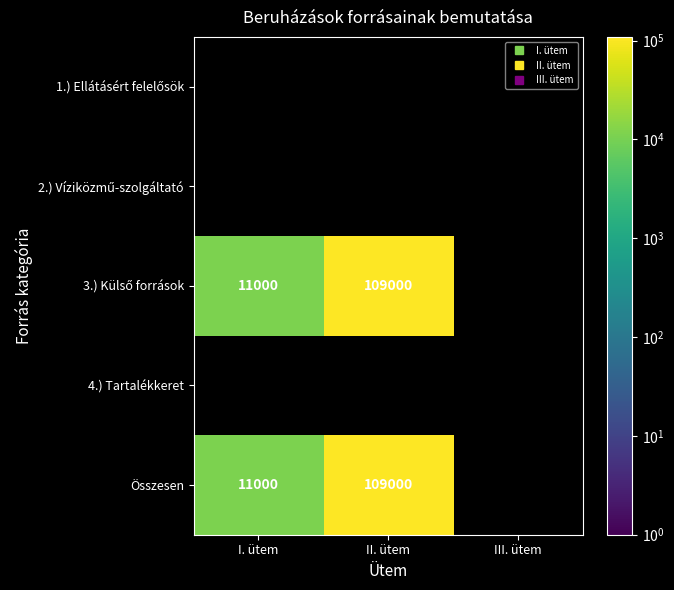

List the series in order of their overall mean, lowest first.

1.) Ellátásért felelősök, 2.) Víziközmű-szolgáltató, 3.) Külső források, 4.) Tartalékkeret, Összesen